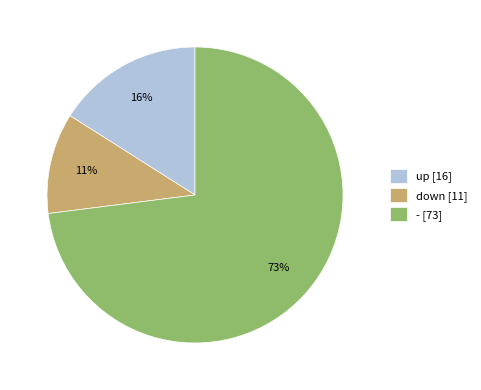

Does - account for over 50% of the chart?

Yes